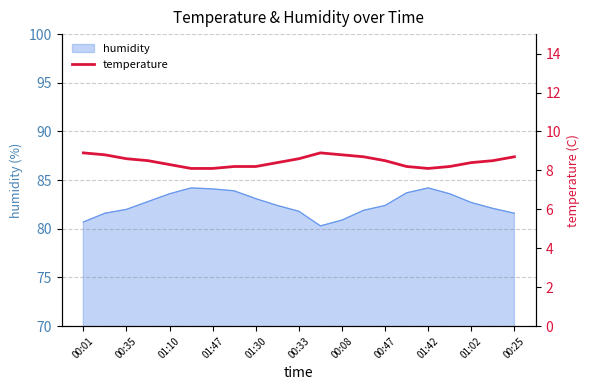

The humidity series shows 109.0 at 01:10. True or false?

False